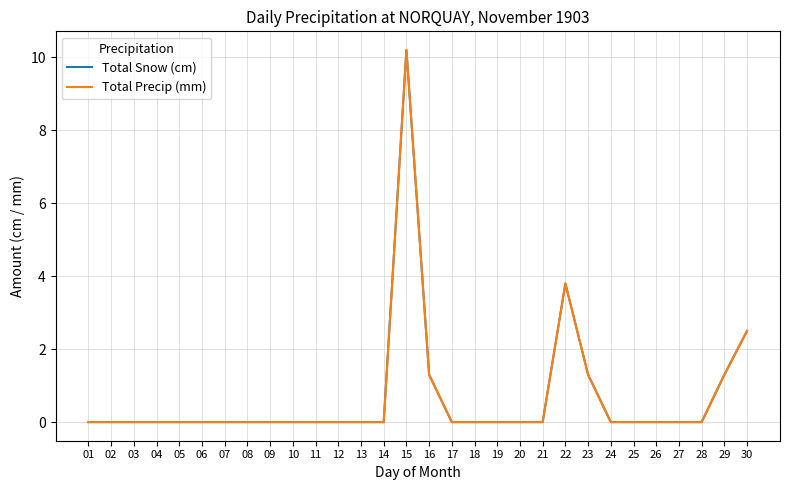

What is the difference between the maximum and minimum values in the Total Snow (cm) series?

10.2